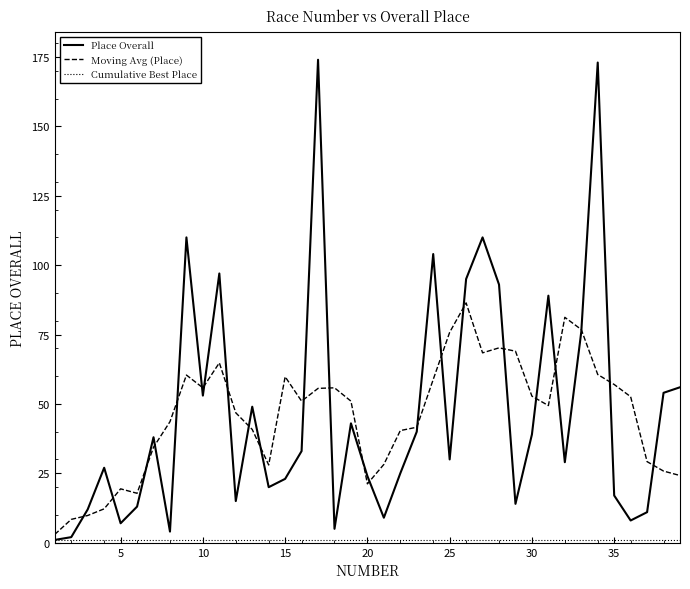

Which series has the largest range (max minus min)?

Place Overall